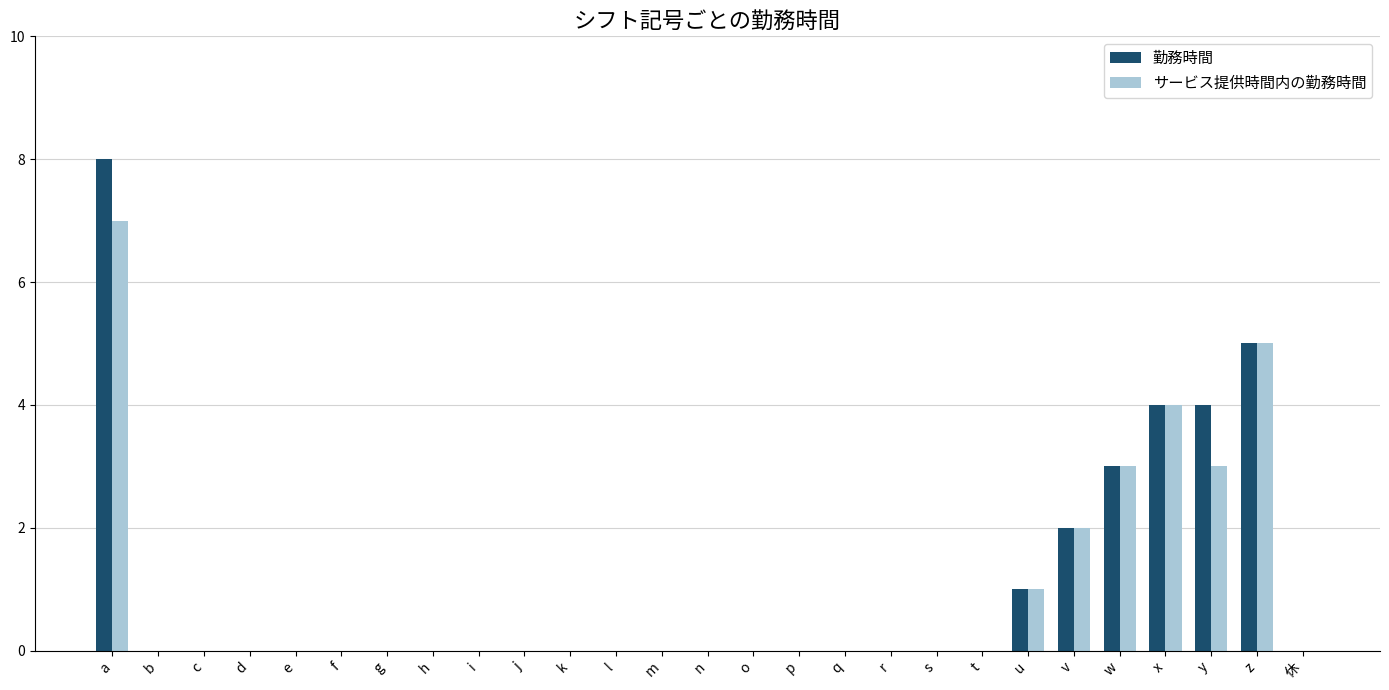

Between a and g, which series saw the biggest shift?

勤務時間